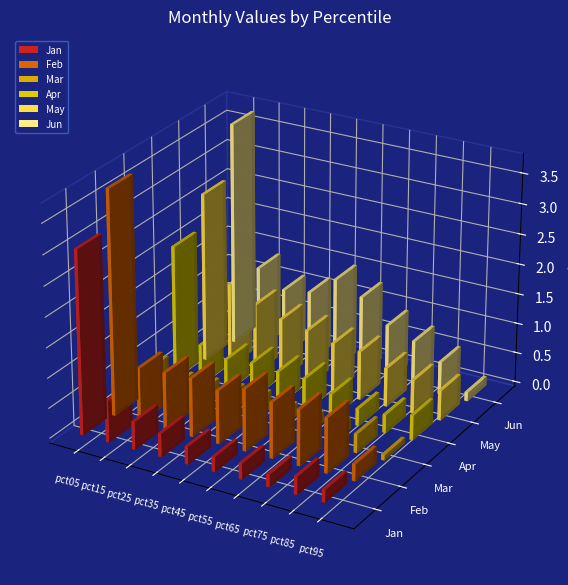

Does the chart contain stacked bars?

No